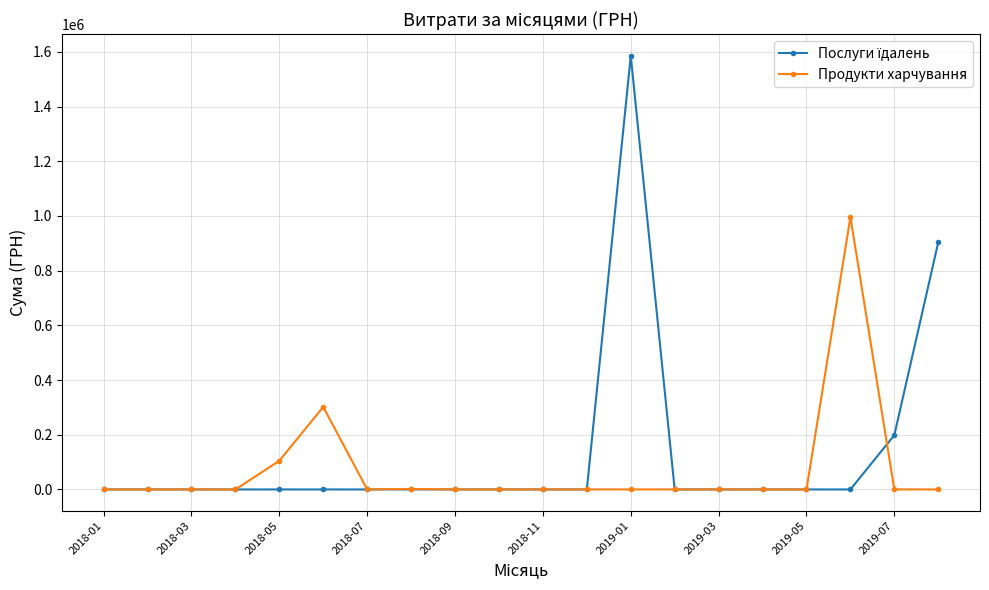

How many lines are shown in the chart?

2